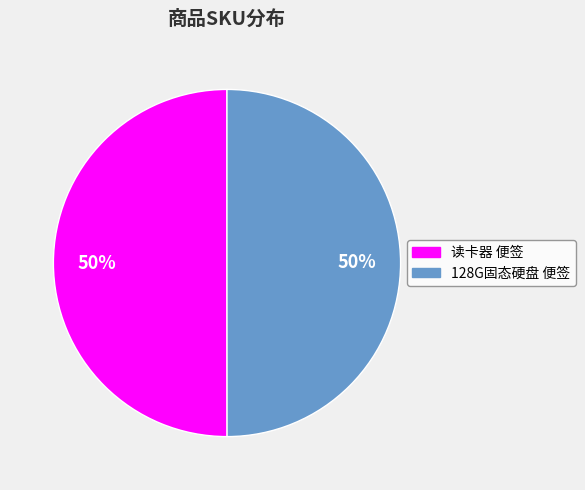

True or false: 128G固态硬盘 便签 accounts for 57% of the total.

False